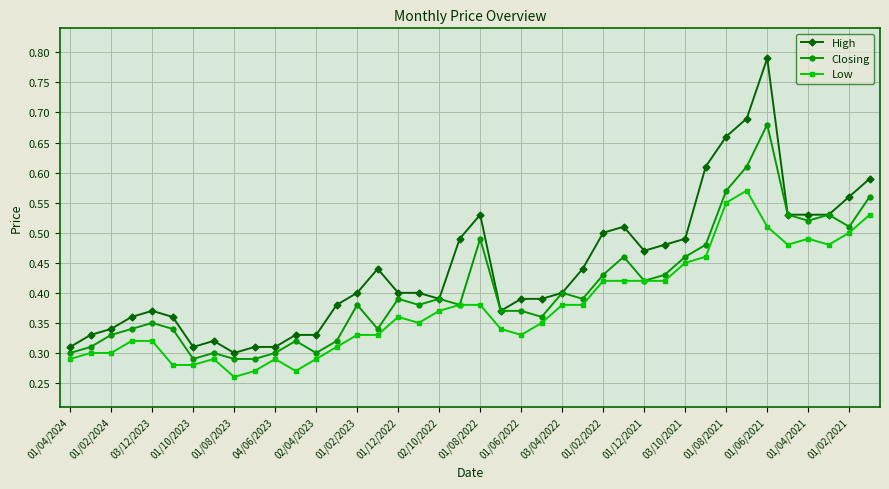

How many data points does each series have?

40